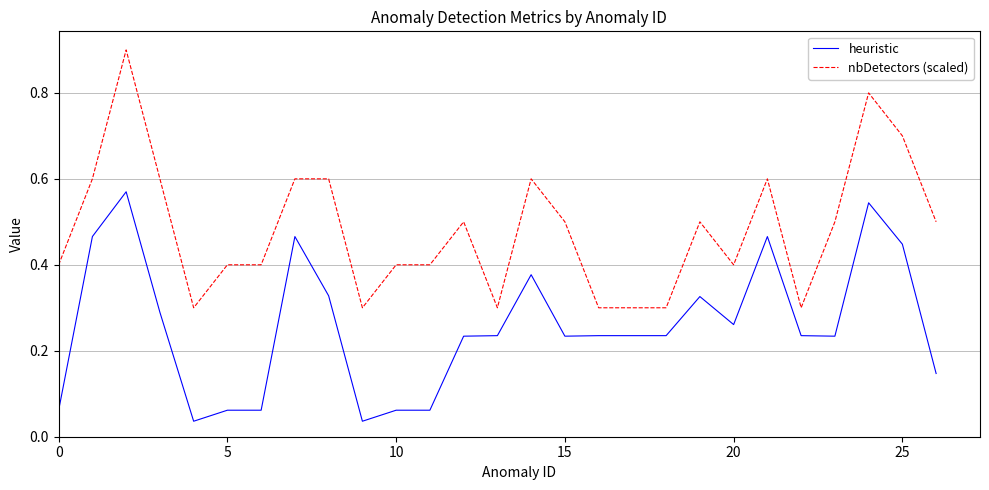

How many distinct data groups are displayed?

2